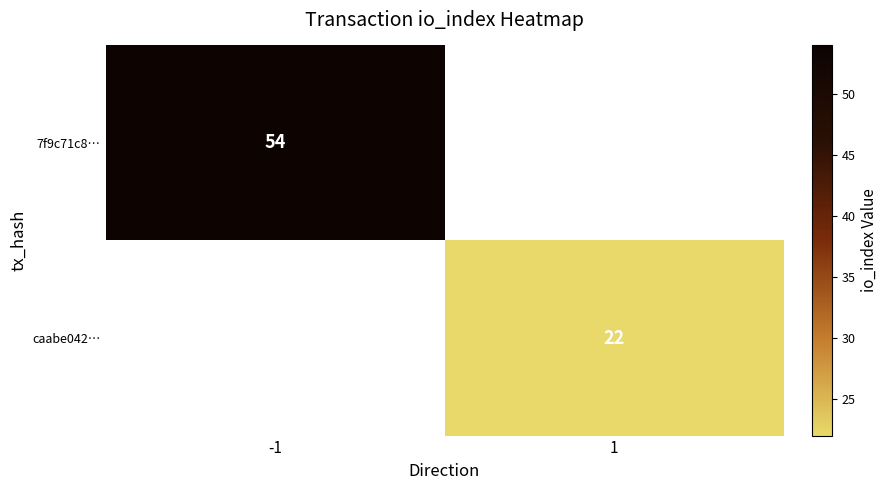

The value of caabe042… at 1 is 32. True or false?

False